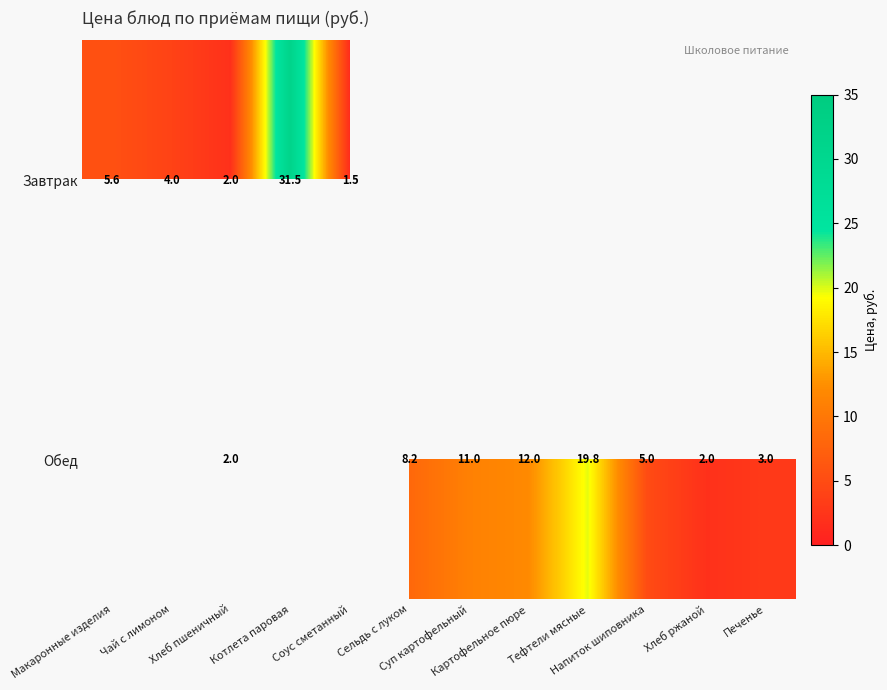

Which series has the widest spread of values?

Завтрак